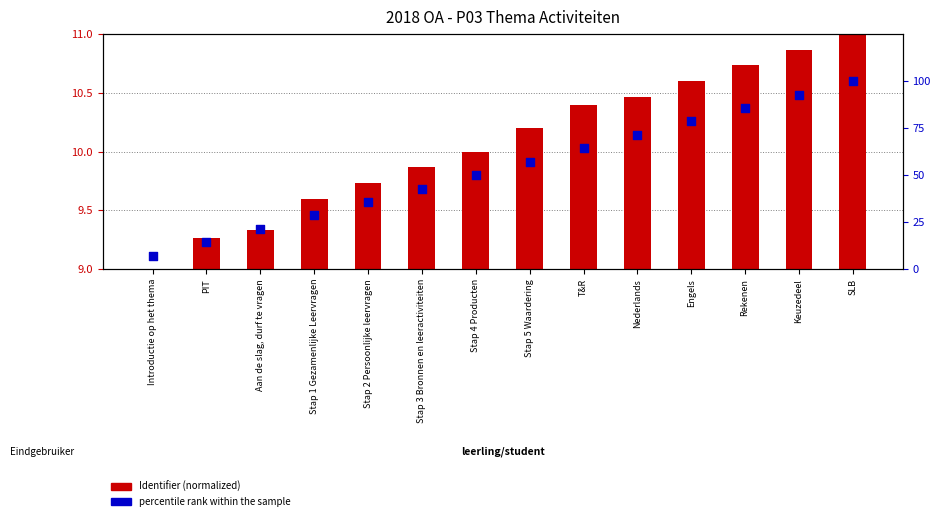

Which series reaches the maximum Y coordinate?

percentile rank within the sample